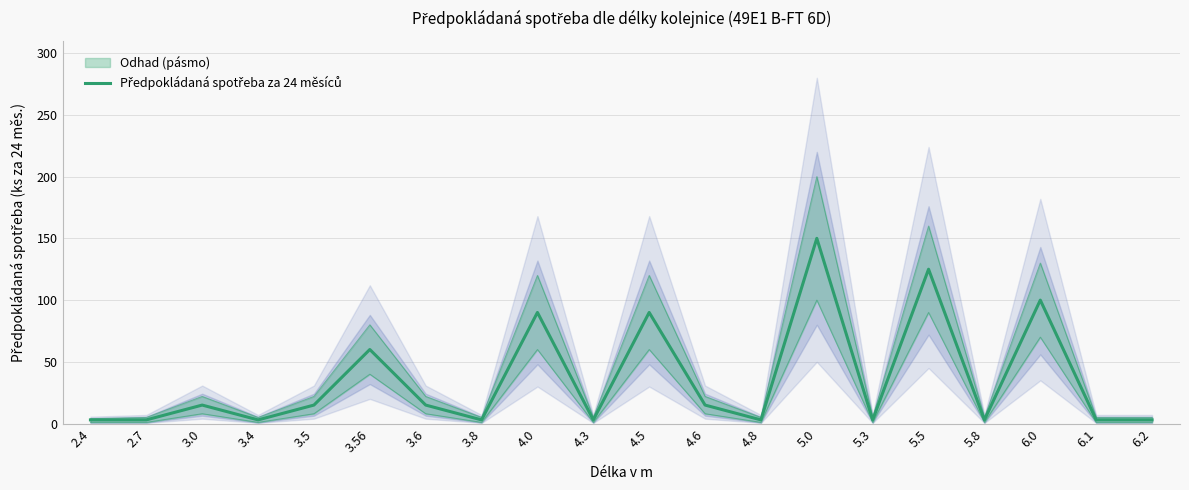

What position from the right is 2.7?

19